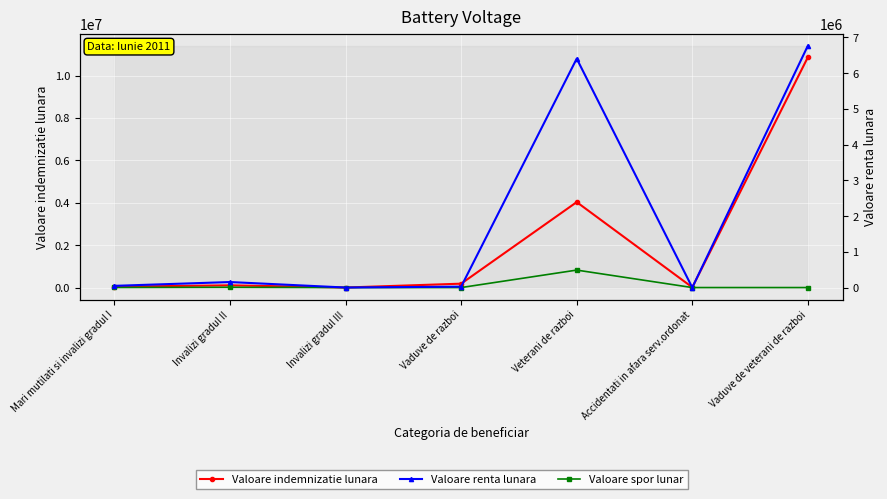

What is the approximate value of Valoare renta lunara at Invalizi gradul II, to the nearest 10?

155460